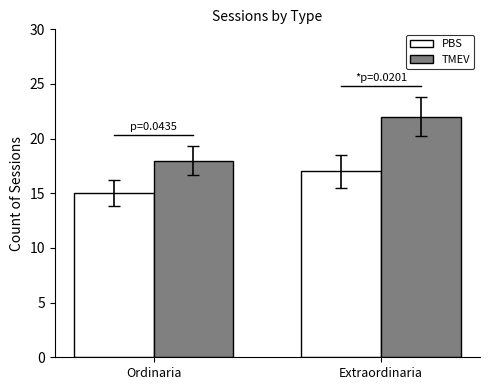

The value of TMEV at Extraordinaria is 34. True or false?

False